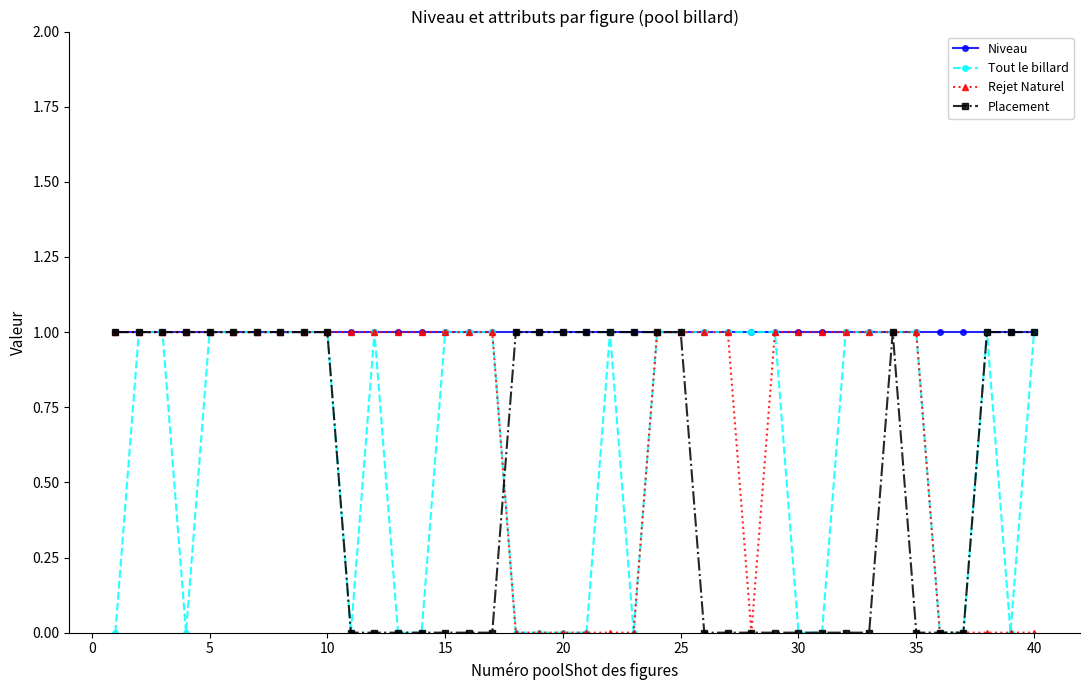

Rank the series by their average value, from highest to lowest.

Niveau, Rejet Naturel, Tout le billard, Placement